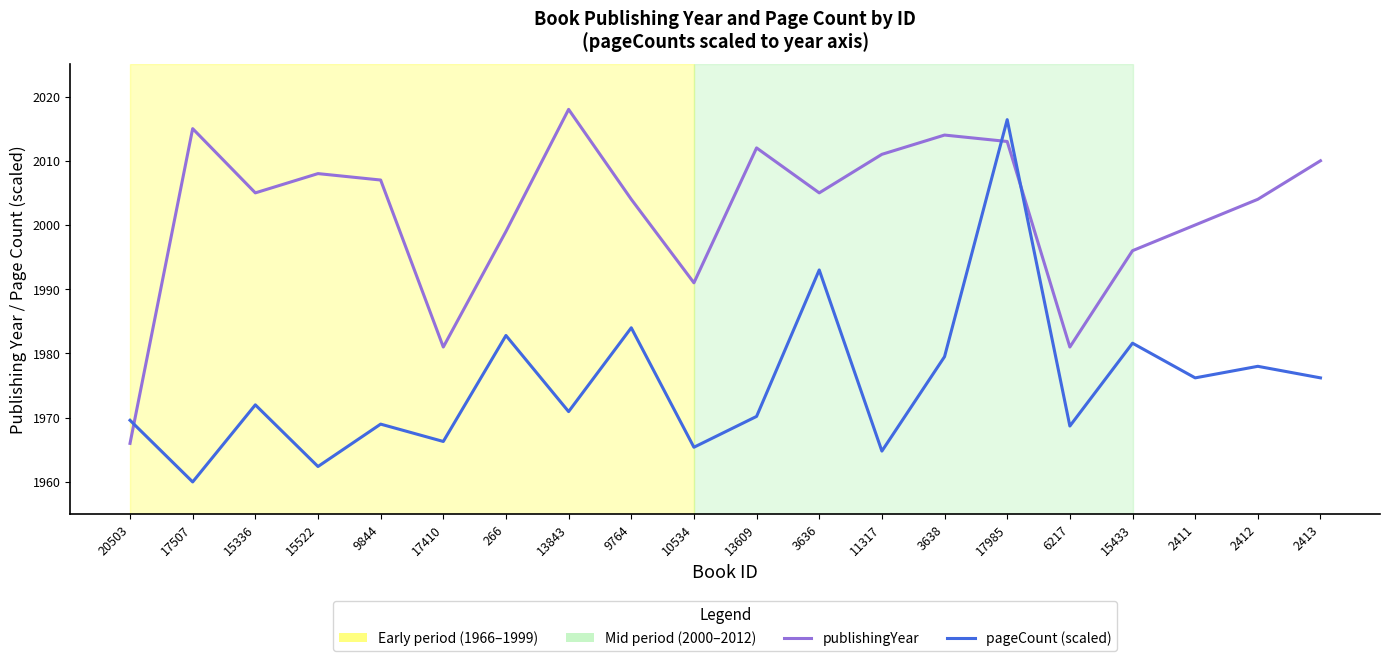

Between 3636 and 11317, which series saw the biggest shift?

pageCount (scaled)